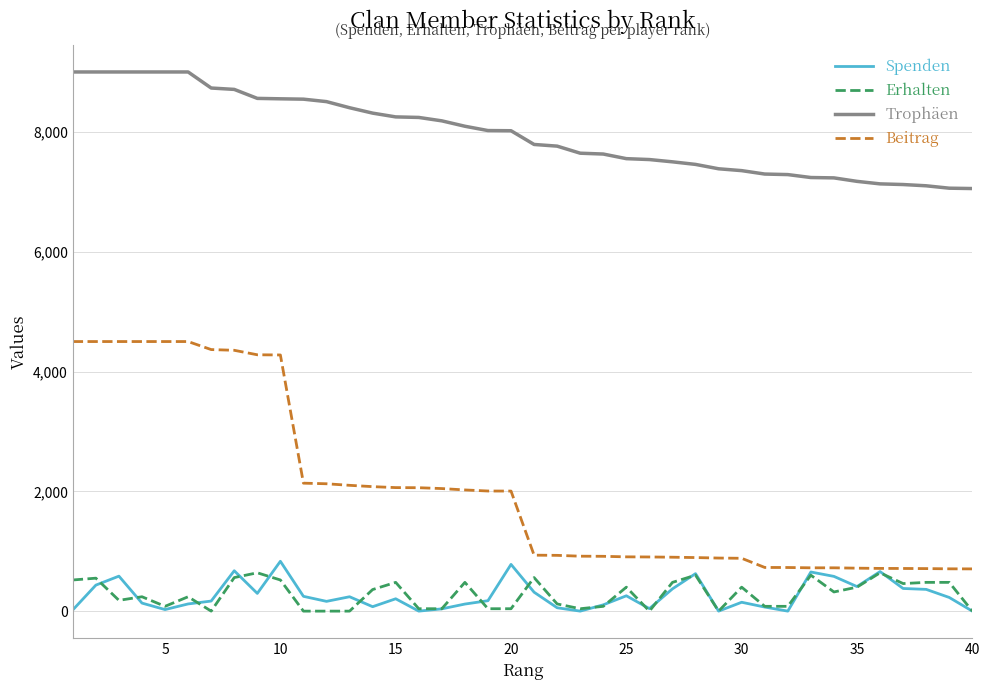

True or false: Trophäen and Beitrag intersect in this chart.

False